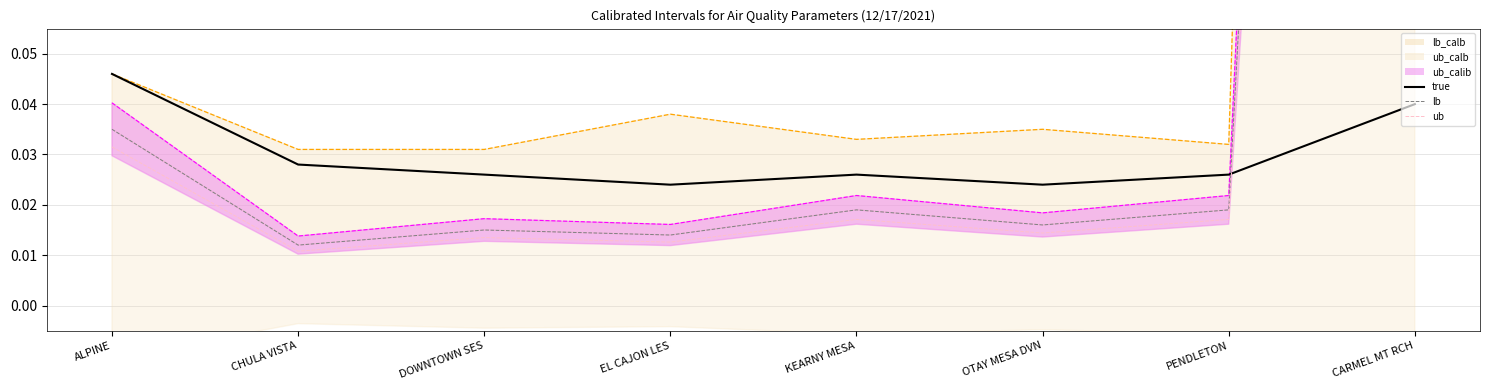

What is the label of the 7th point from the left?

PENDLETON